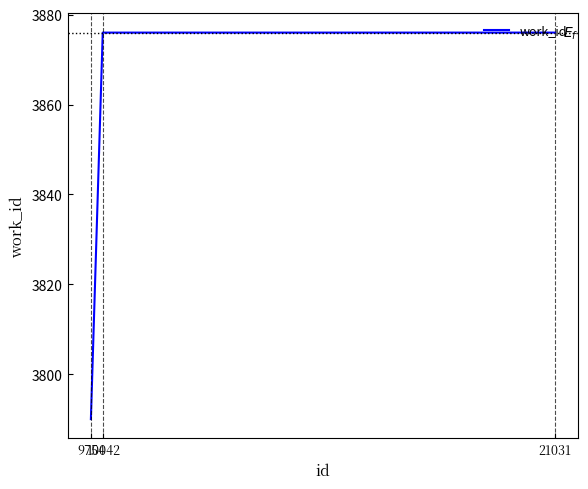

How many lines are shown in the chart?

1